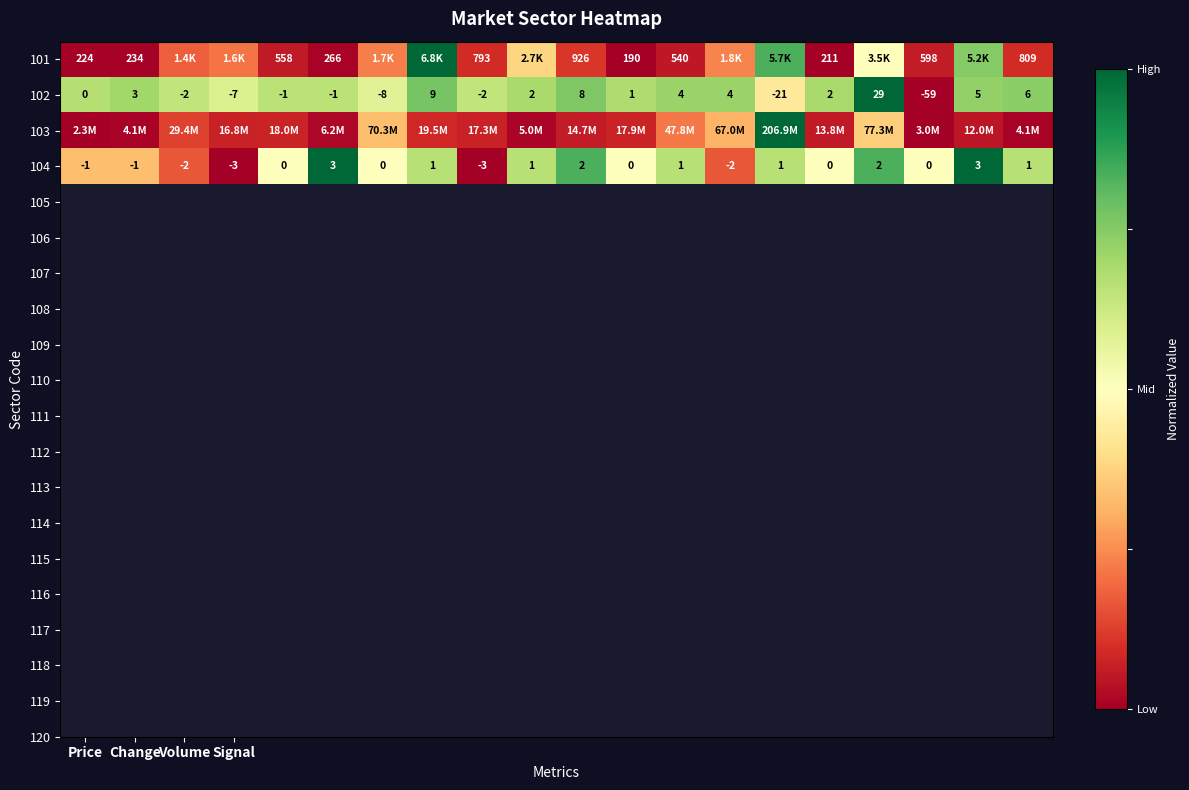

At which label does 102 first exceed 2?

Change